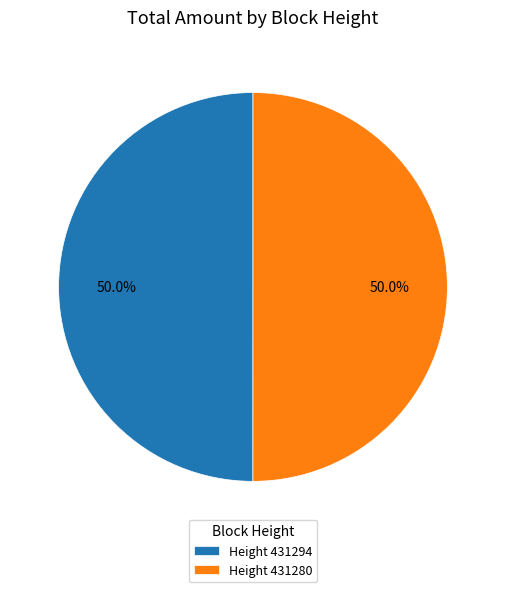

To the nearest percent, what is the average slice percentage?

50%